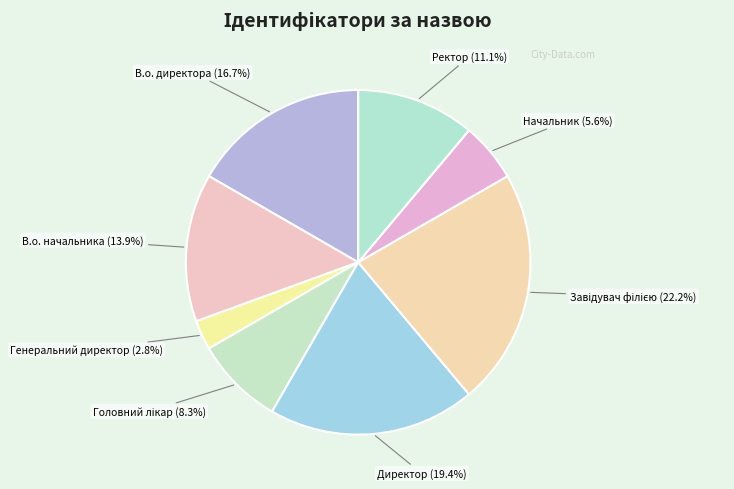

To the nearest percent, what percentage of the pie is Директор?

19%